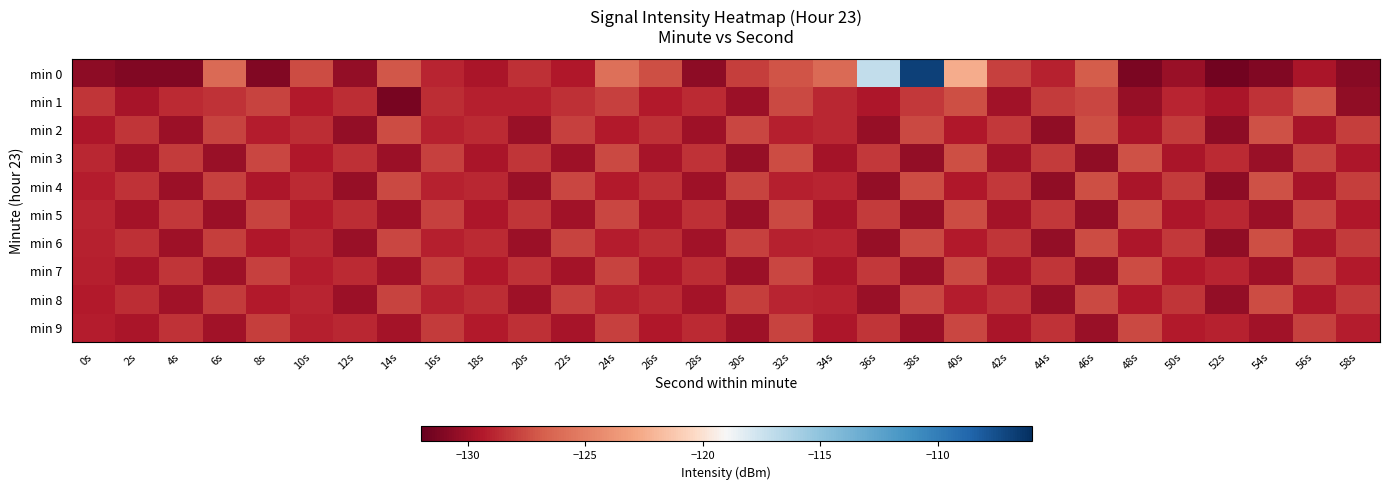

Which series has the largest range (max minus min)?

min 0